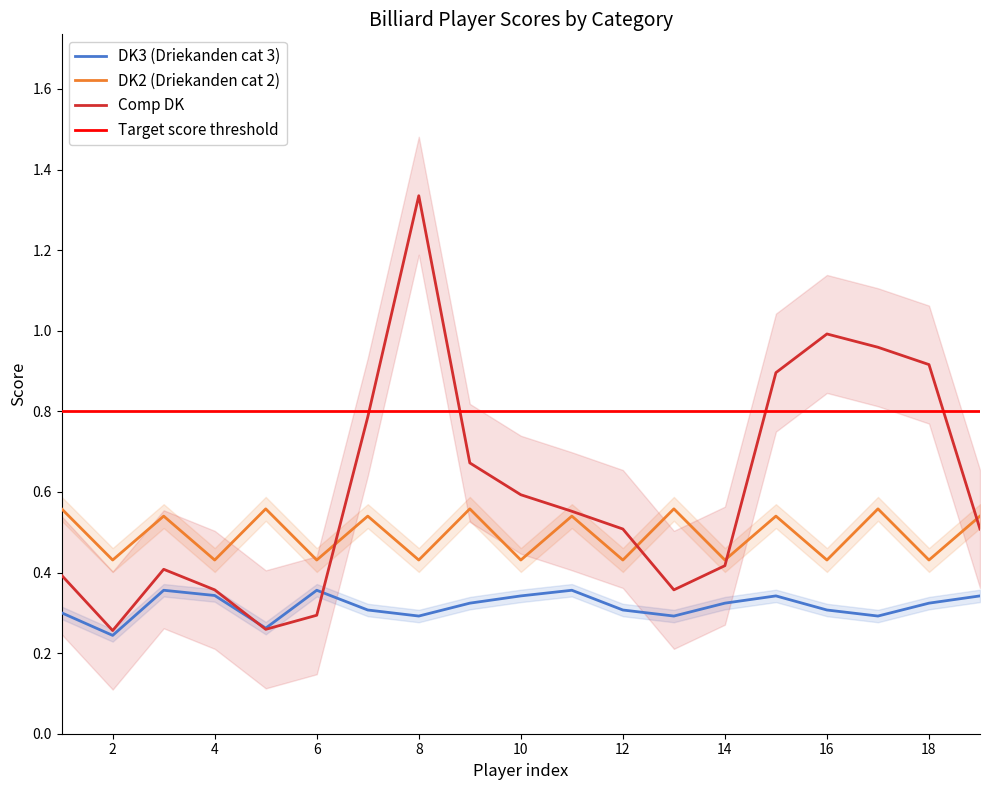

How many interior local peaks does the Comp_DK series have?

3